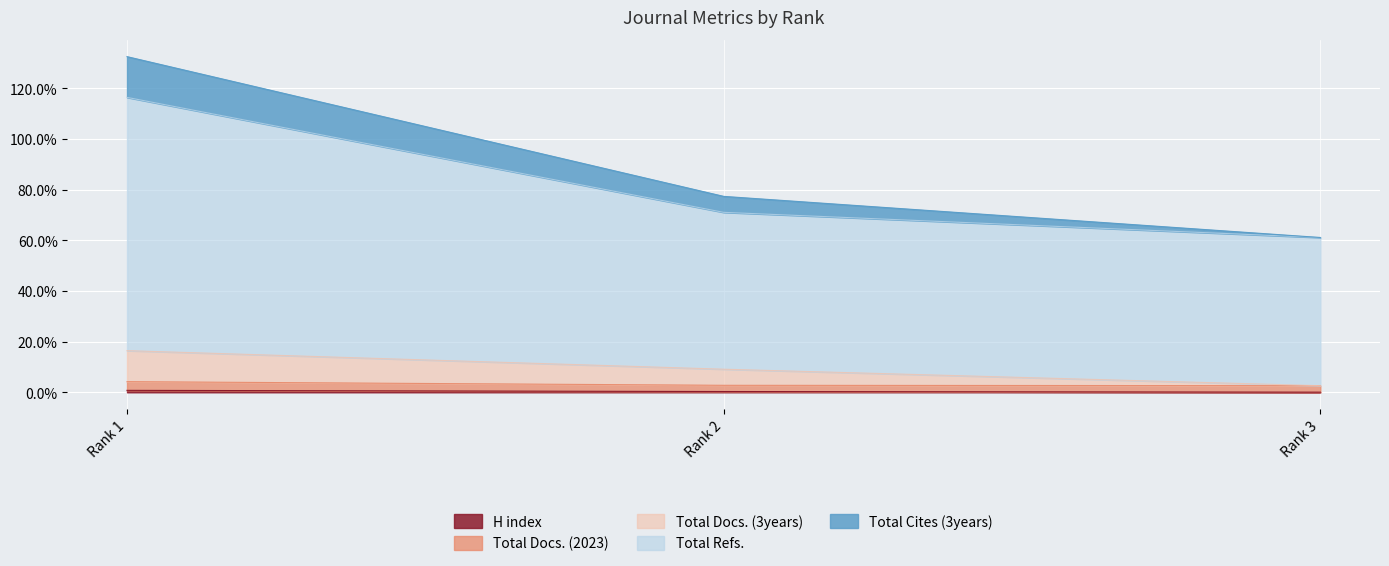

What is the value of the H index point at the 2nd from the left?

0.3